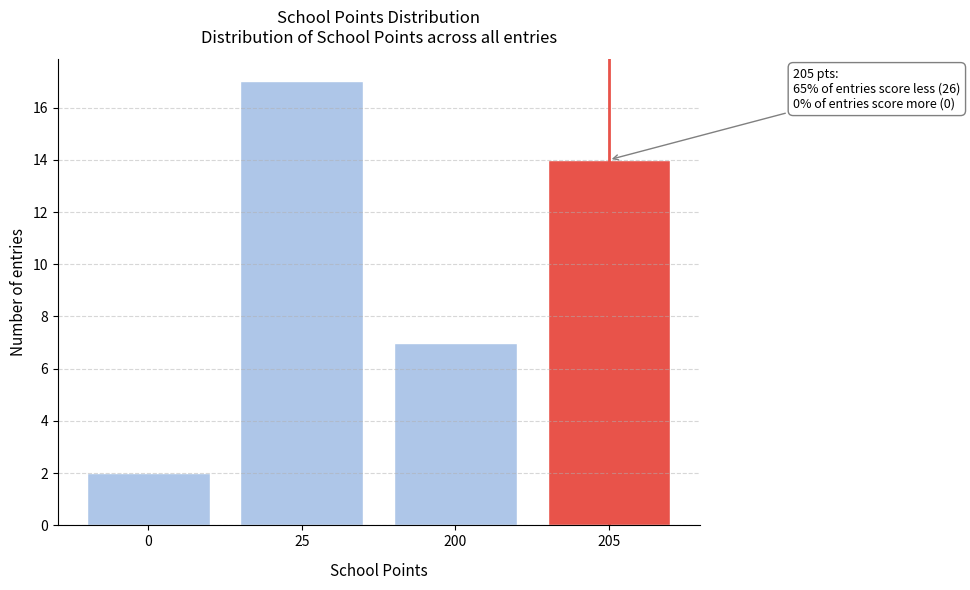

Reading right to left, what are all the values shown in this chart?

205=14	200=7	25=17	0=2